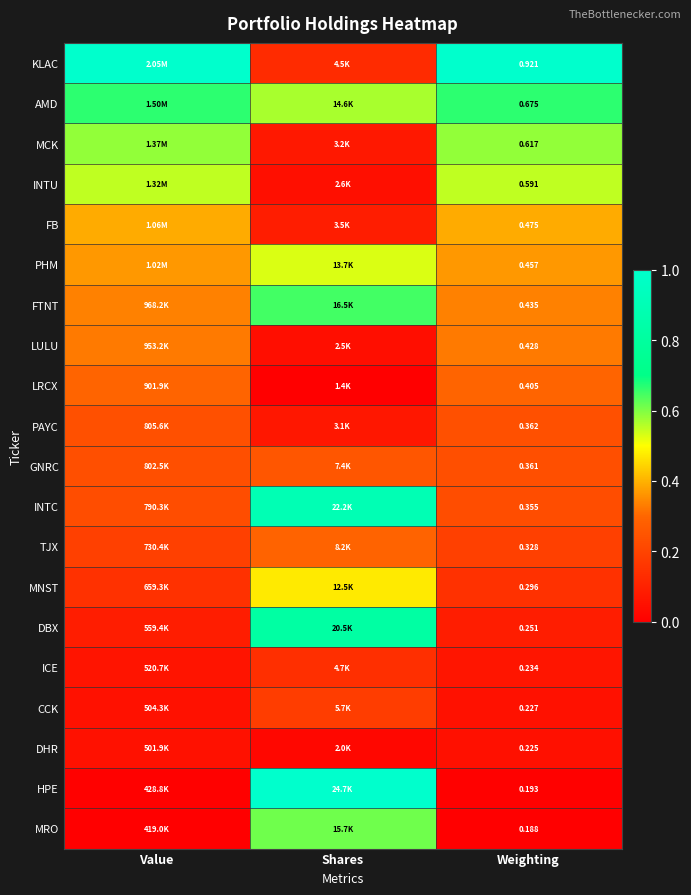

True or false: AMD has a value of 0.7 at Value.

True